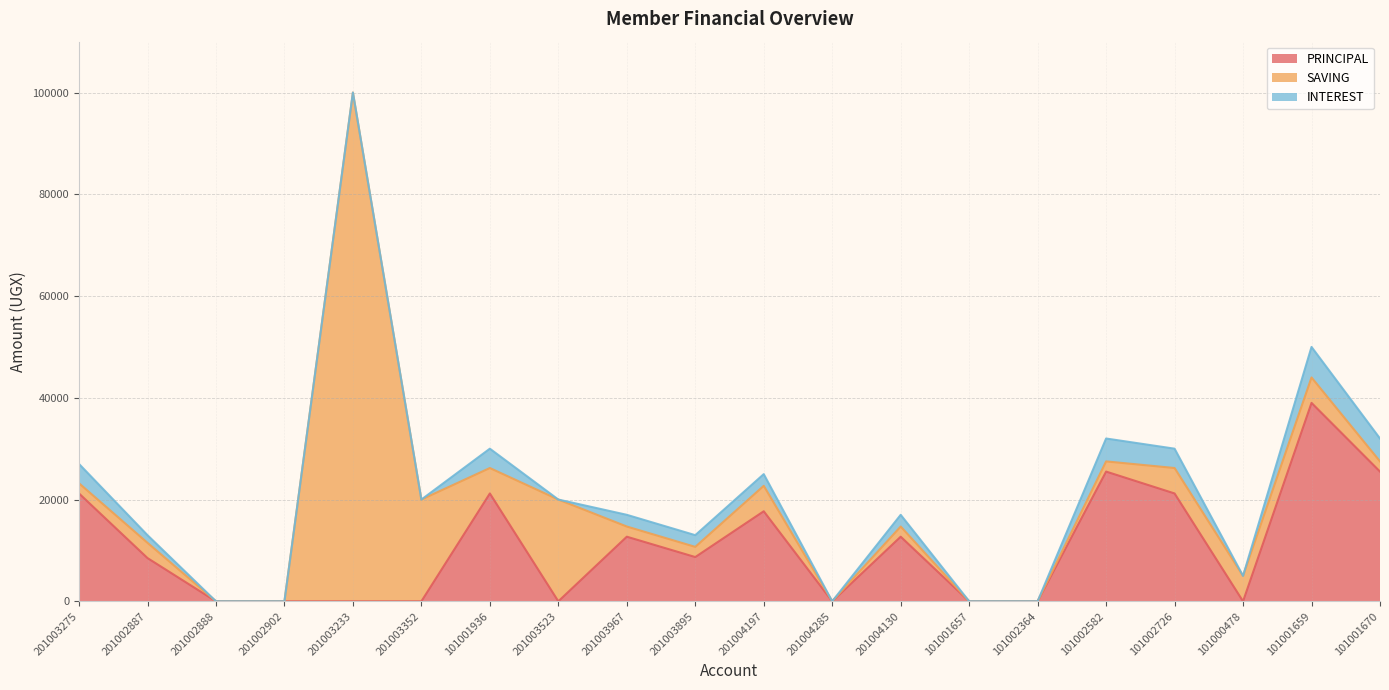

True or false: INTEREST has more than 0 interior local peaks.

True